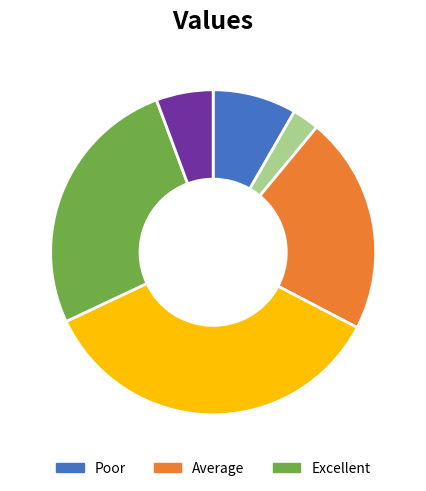

Does any single category account for the majority?

No